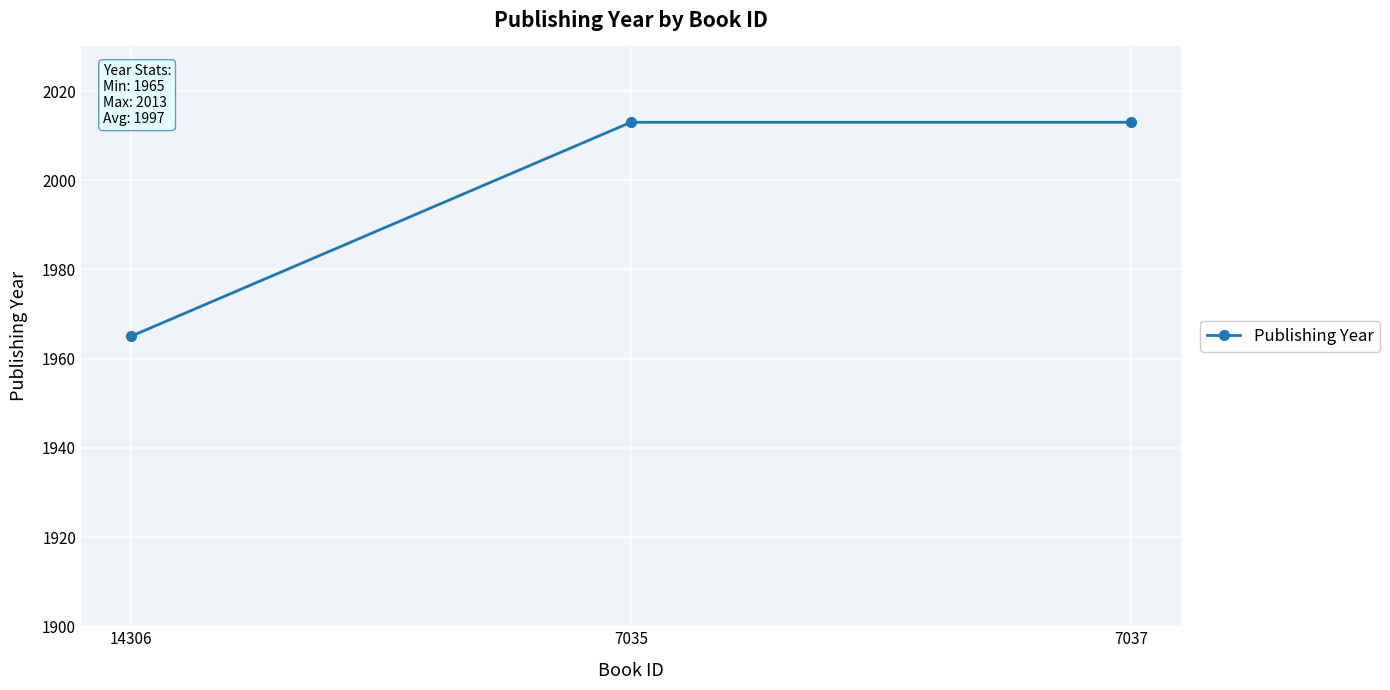

What is the change in value from 14306 to 7035?

+48